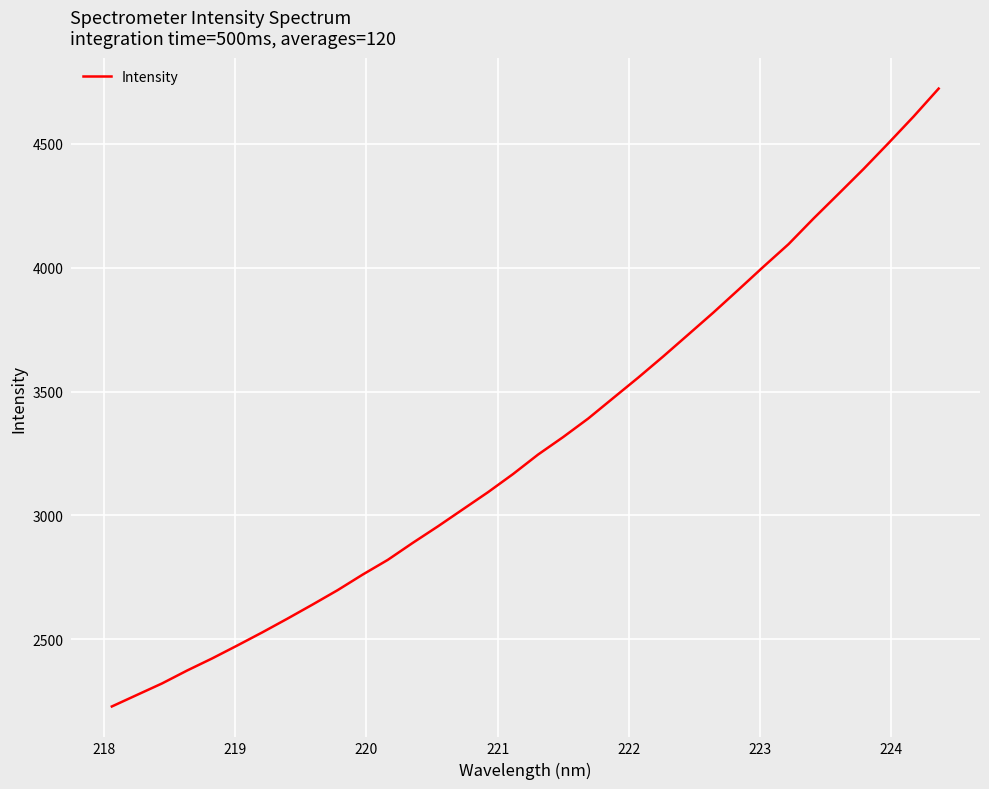

What is the difference between the maximum and minimum values?

2492.3